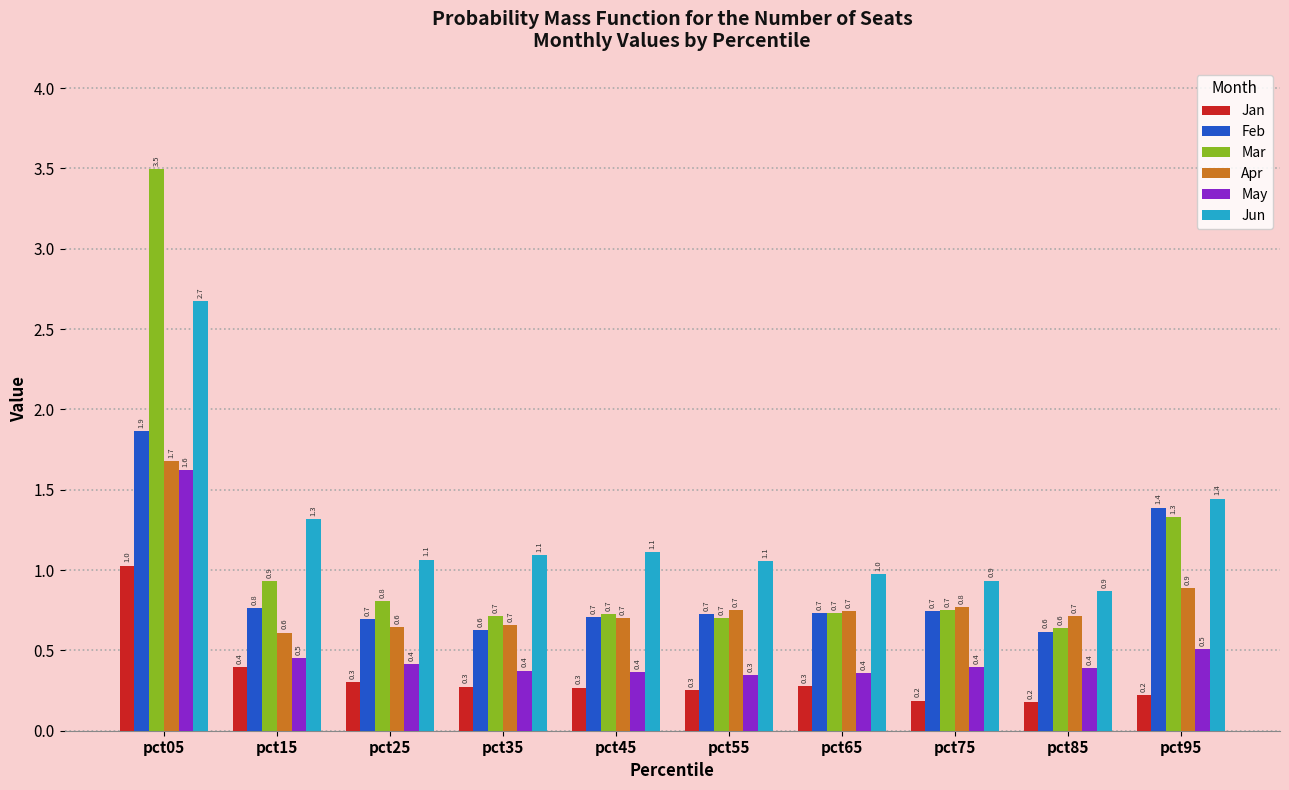

Does the chart contain any negative values?

No